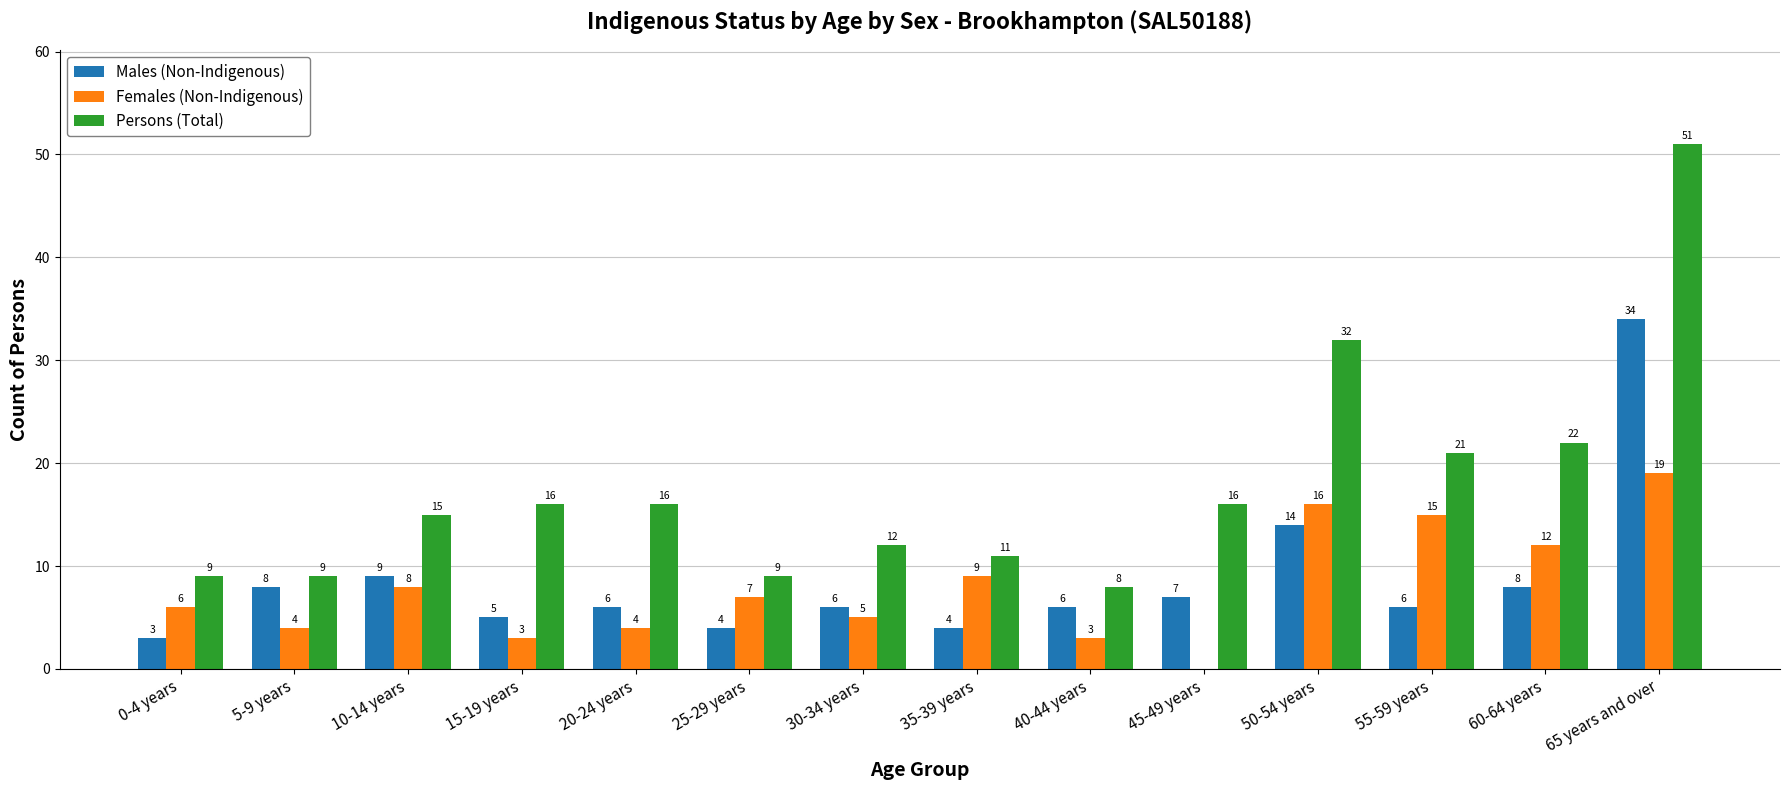

What is the sum of all Males (Non-Indigenous) values?

120